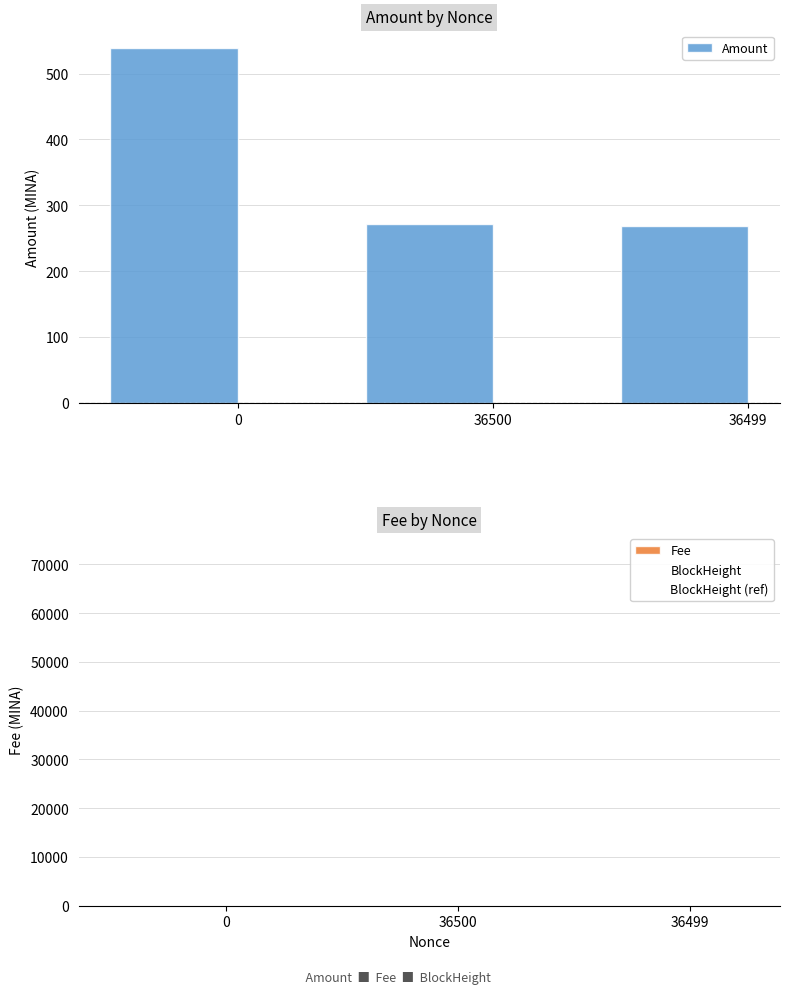

The value of BlockHeight at 36499 is 105247.4. True or false?

False